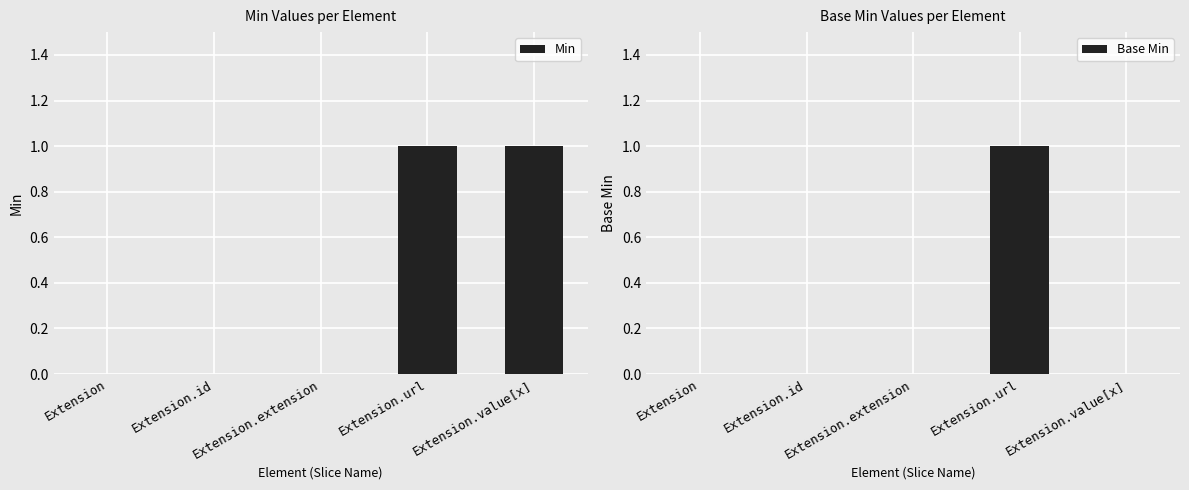

At Extension.value[x], list the series in order from largest to smallest.

Min, Base Min